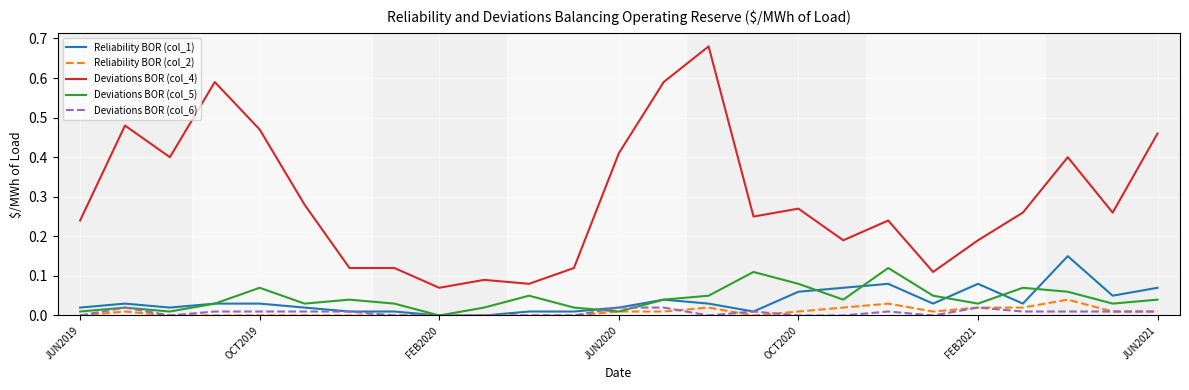

Which series has the widest spread of values?

Deviations BOR (col_4)